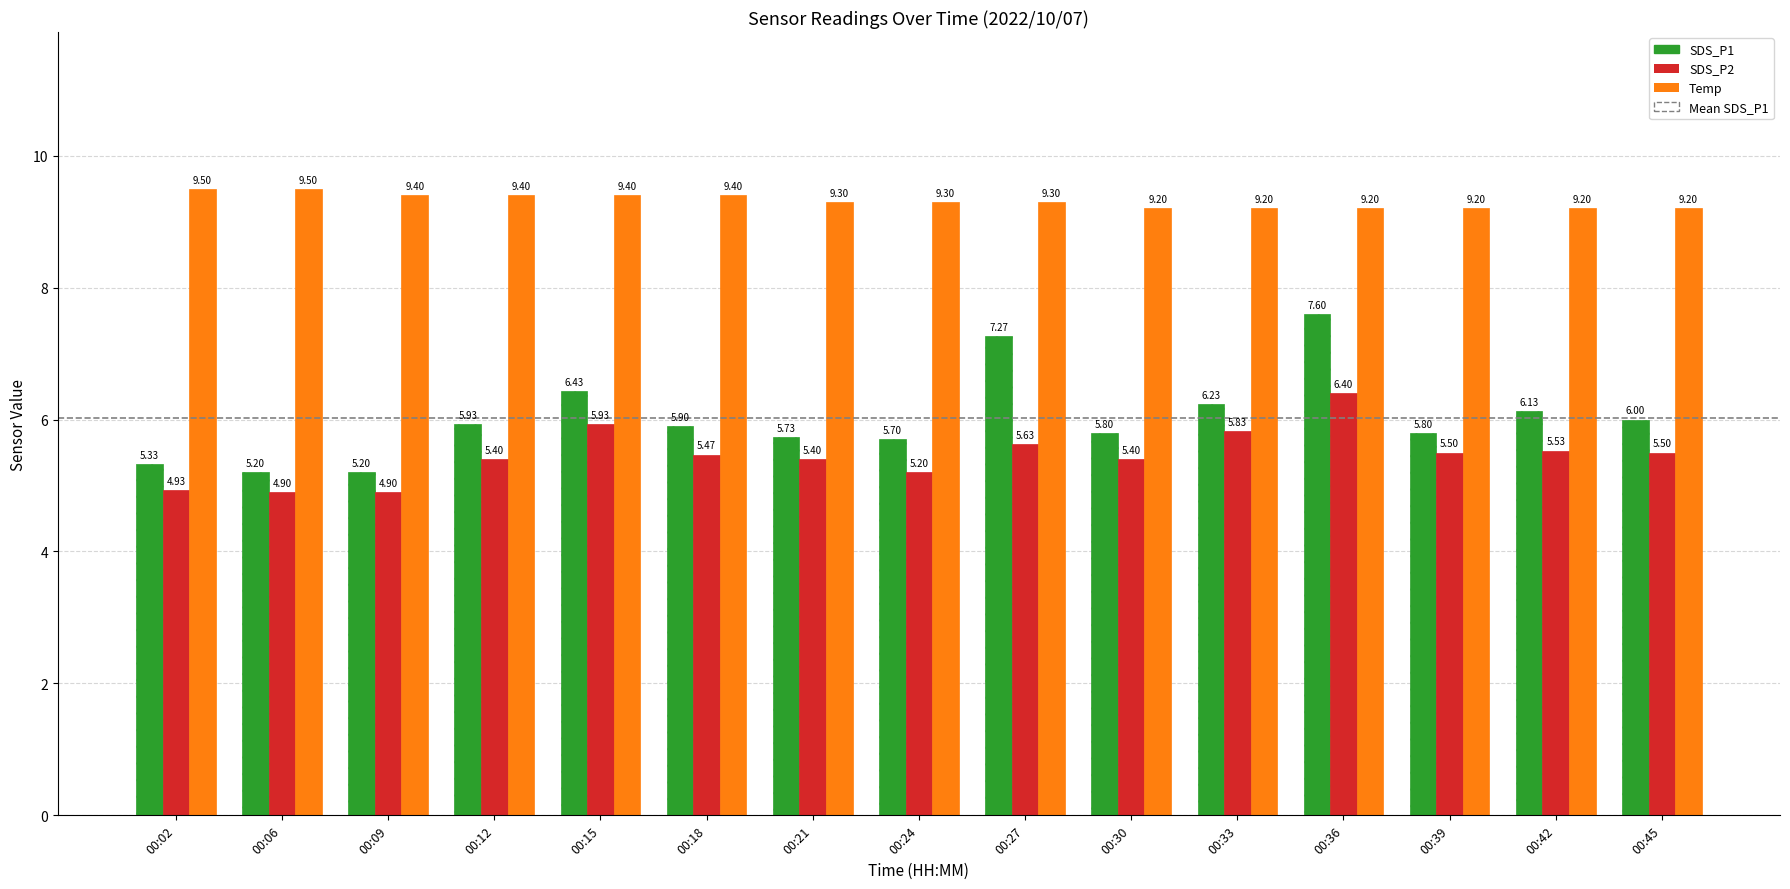

At 00:33, list the series in order from largest to smallest.

Temp, SDS_P1, SDS_P2